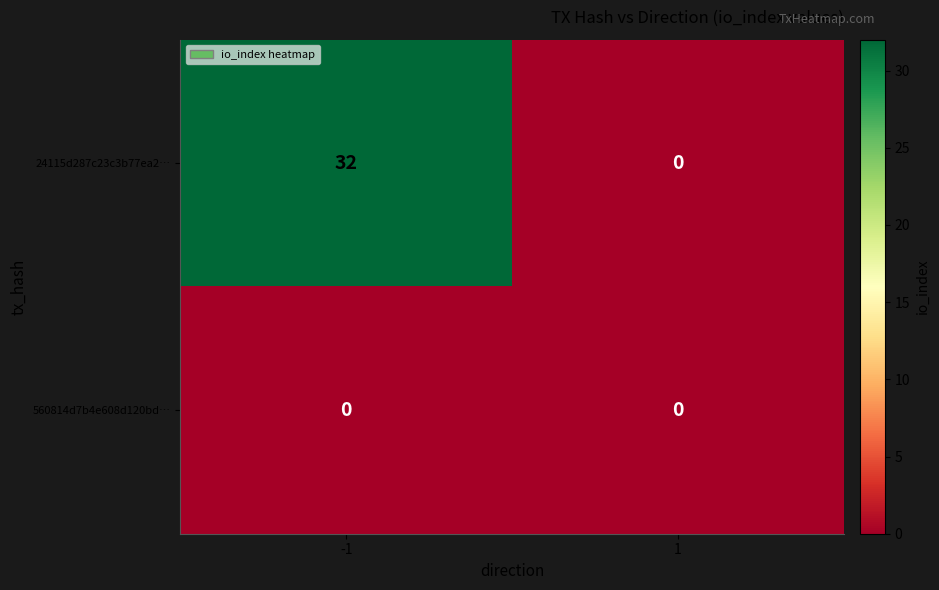

What is the greatest value displayed?

32